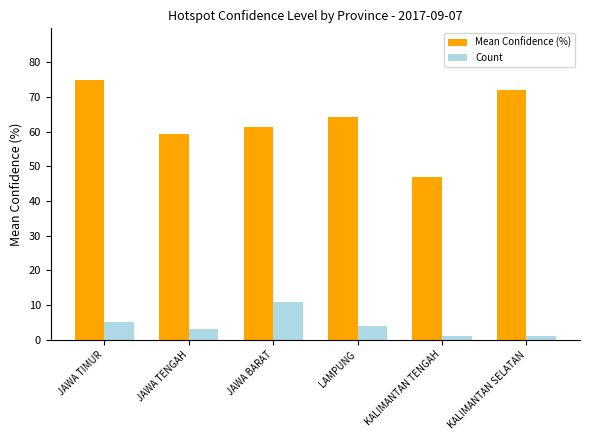

At which category is the sum across all series the highest?

JAWA TIMUR